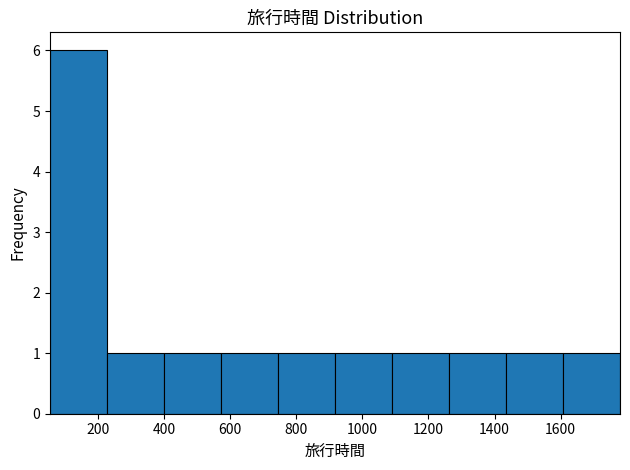

Reading left to right, transcribe this chart: for each bar, give the range it covers on the x-axis and its height. Neither the bar edges nor the heights are printed on the chart, so give them approximately, as read against the axes.

60 to 220: 6
220 to 400: 1
400 to 580: 1
580 to 740: 1
740 to 920: 1
920 to 1080: 1
1080 to 1260: 1
1260 to 1440: 1
1440 to 1600: 1
1600 to 1780: 1